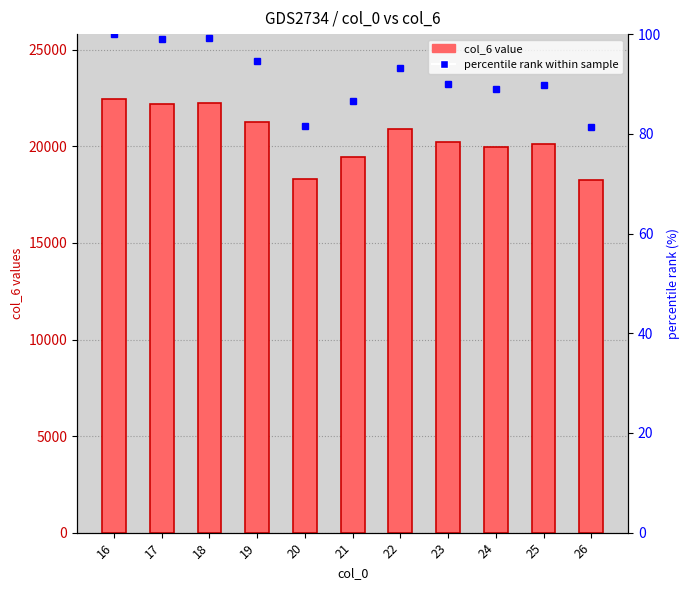

Rank the categories by percentile rank value from highest to lowest.

16, 18, 17, 19, 22, 23, 25, 24, 21, 20, 26